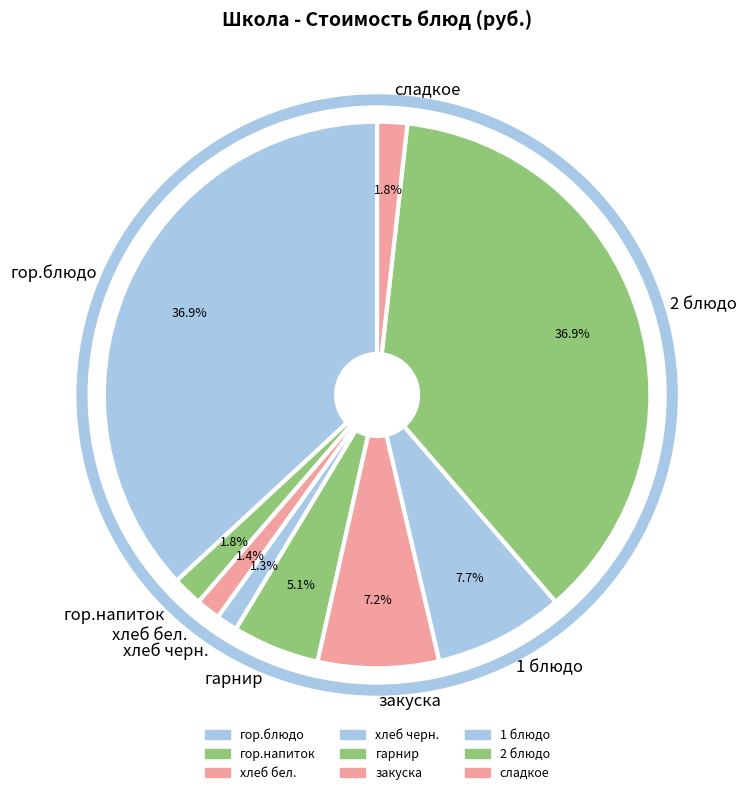

What percentage is the закуска slice, to the nearest percent?

7%